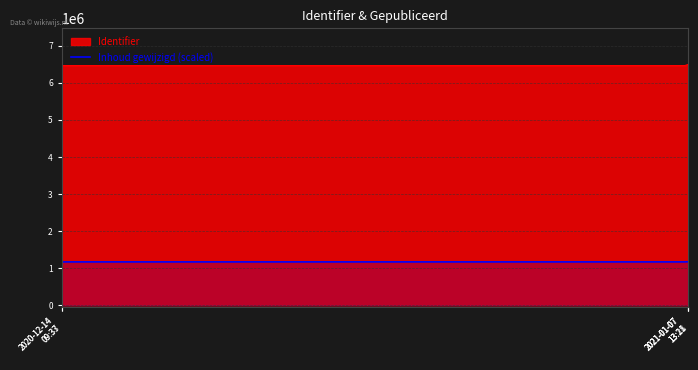

True or false: the data has more than 0 interior local peaks.

False